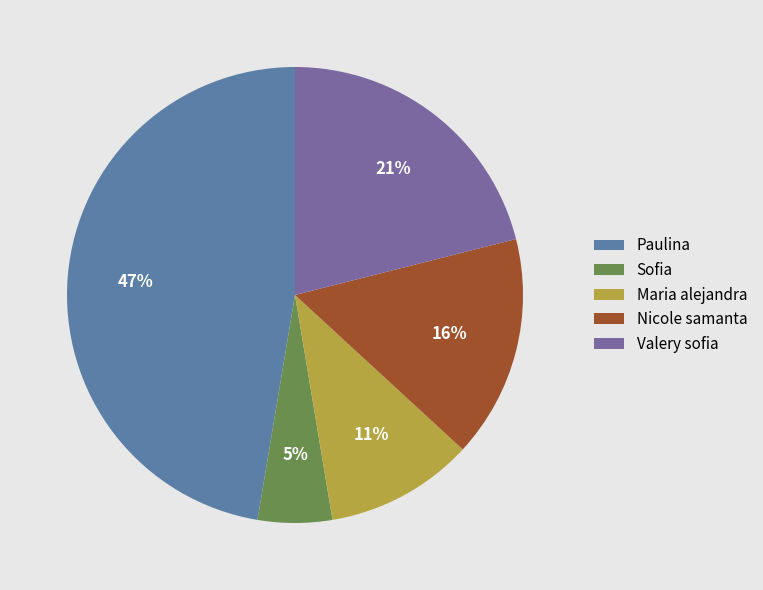

Count the number of slices in the pie.

5